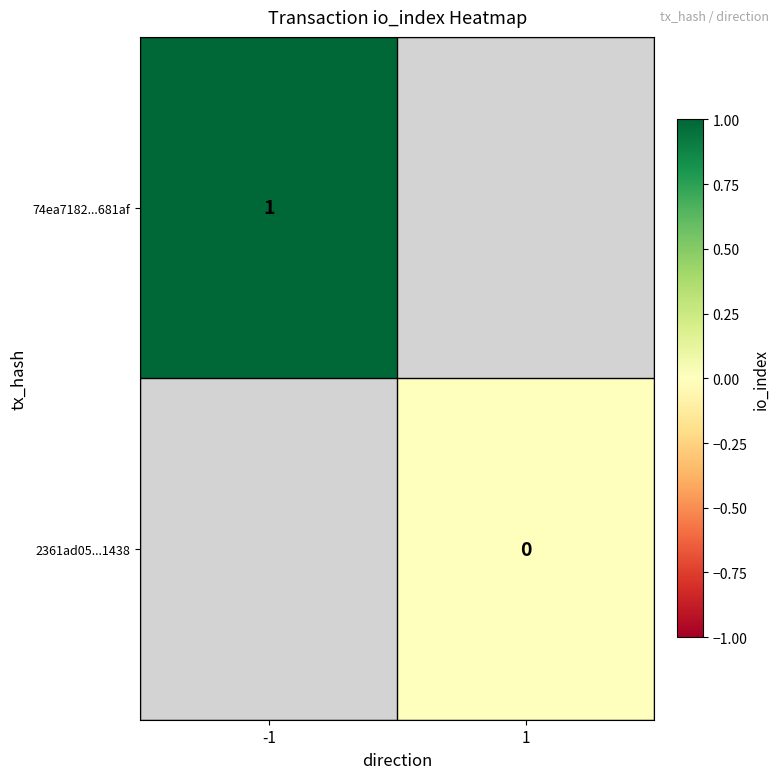

Which has a higher value, 1 or -1?

-1